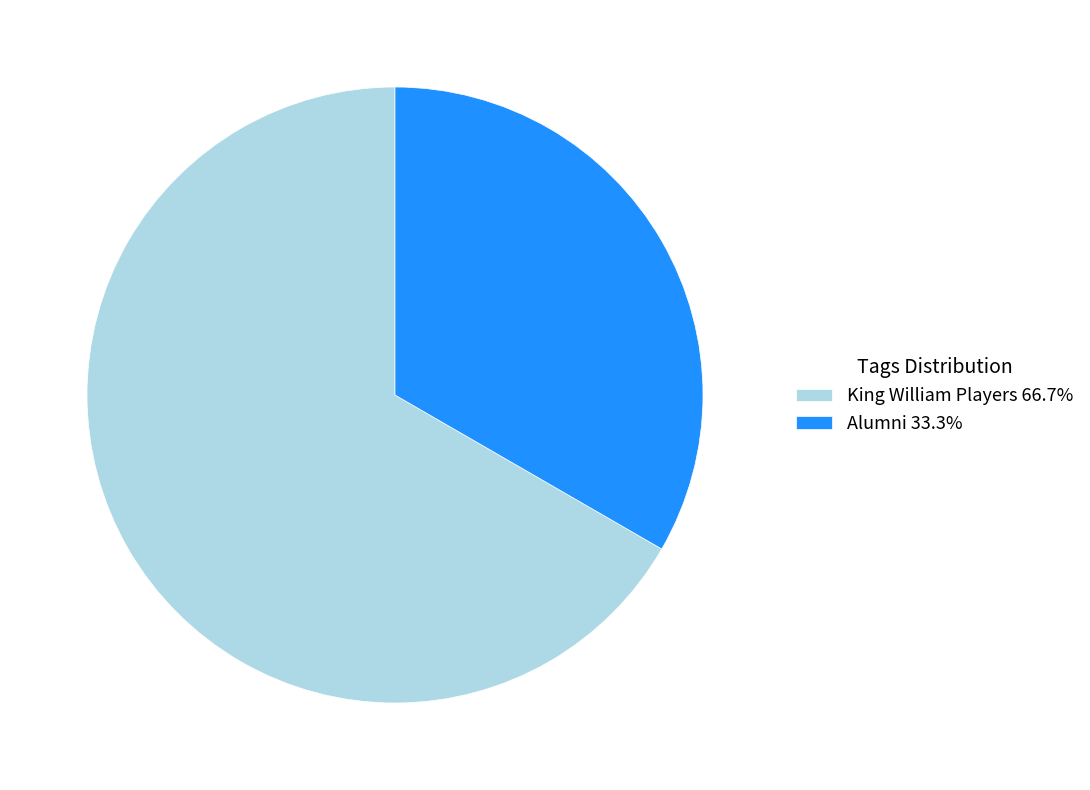

Combined, do Alumni 33.3% and King William Players 66.7% account for over 50%?

Yes